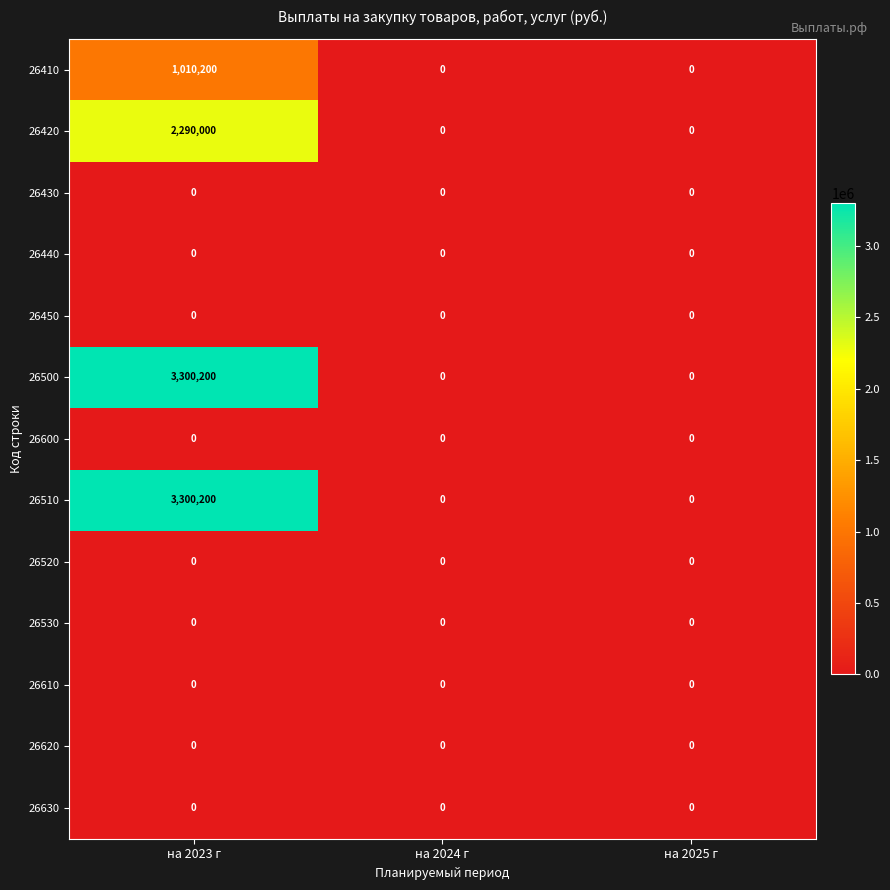

What is the total value across all series at на 2023 г?

9900600